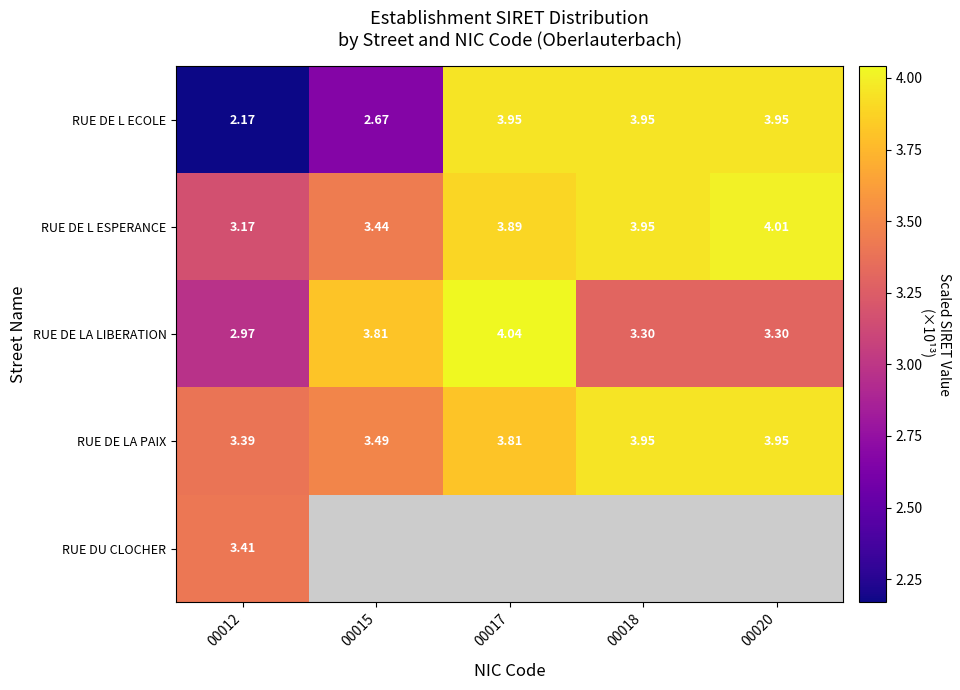

Is the value of RUE DE LA LIBERATION at 00012 greater than the value of RUE DE L ECOLE at 00015?

Yes